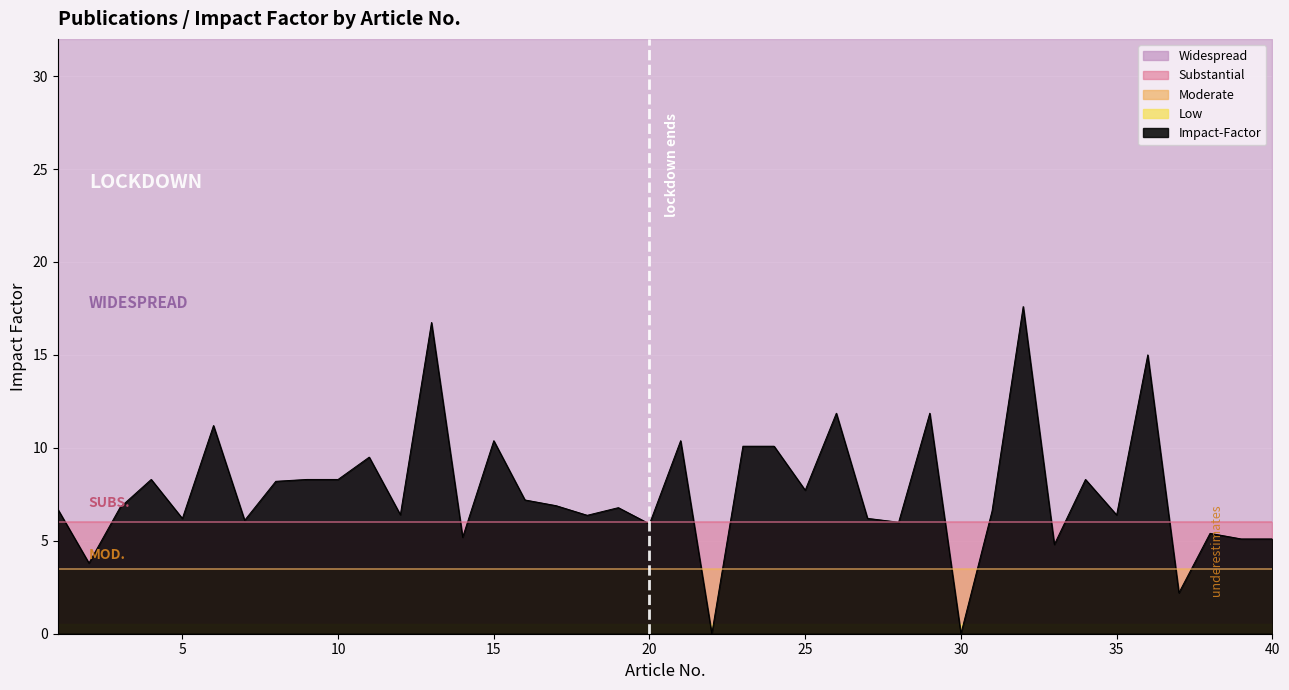

Rank the series at 4 from highest to lowest value.

Widespread, Impact-Factor, Substantial, Moderate